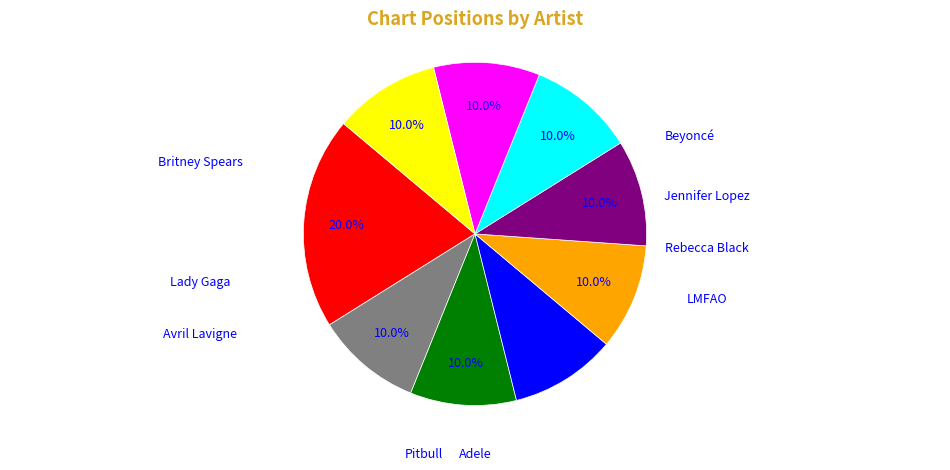

Is there a majority slice in this chart?

No